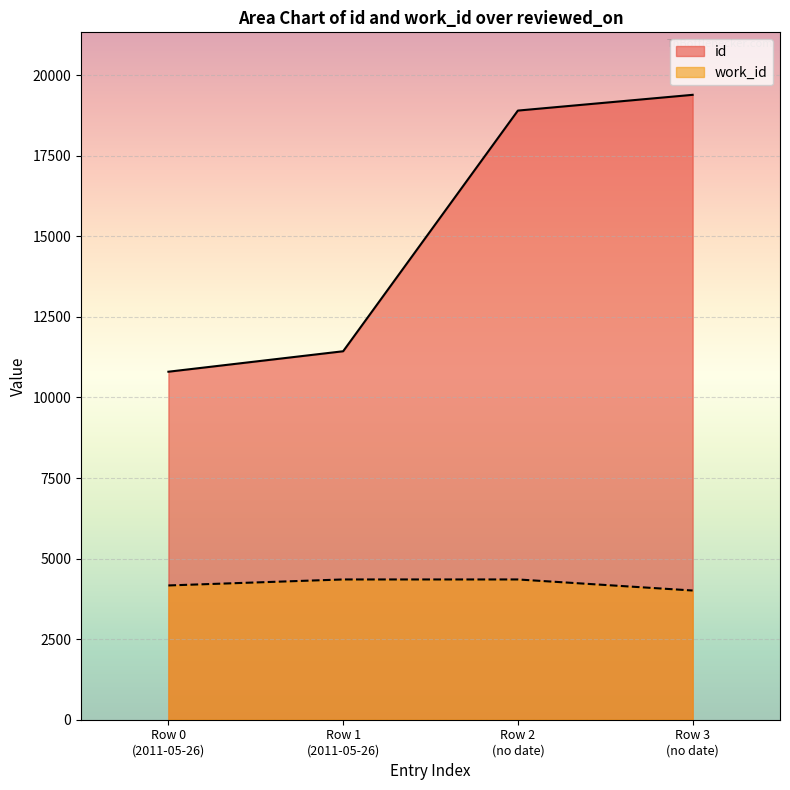

True or false: id and work_id intersect in this chart.

False